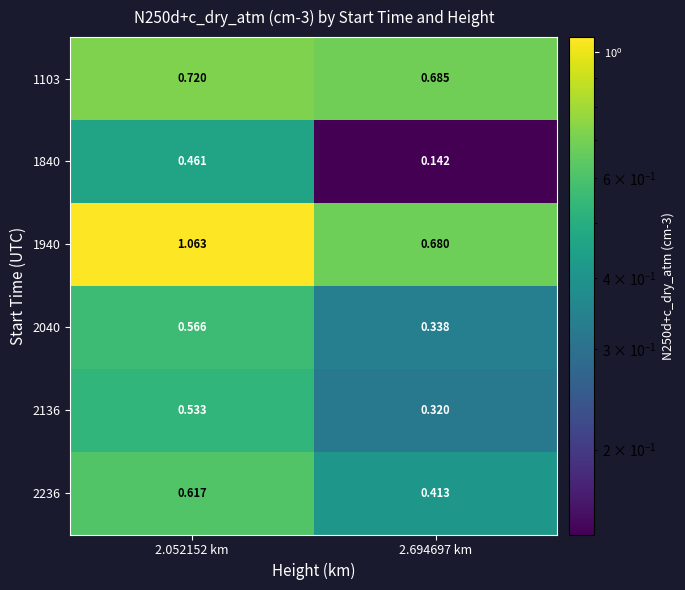

Reading right to left, list all the values displayed in this chart.

1103: 2.694697 km=0.7	2.052152 km=0.7
1840: 2.694697 km=0.1	2.052152 km=0.5
1940: 2.694697 km=0.7	2.052152 km=1.1
2040: 2.694697 km=0.3	2.052152 km=0.6
2136: 2.694697 km=0.3	2.052152 km=0.5
2236: 2.694697 km=0.4	2.052152 km=0.6